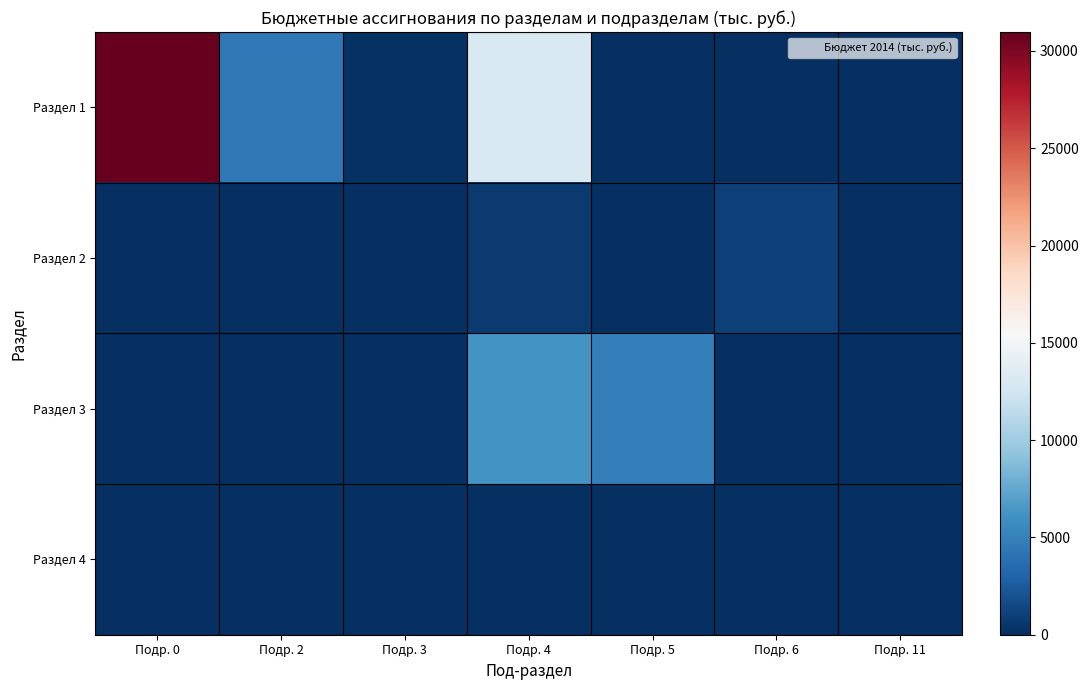

Which series has the largest total across all categories?

Раздел 1